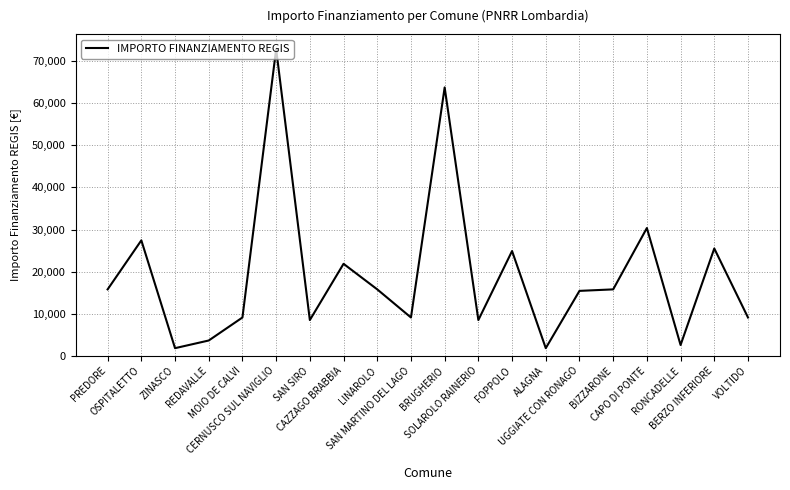

What is the maximum value shown in the chart?

72840